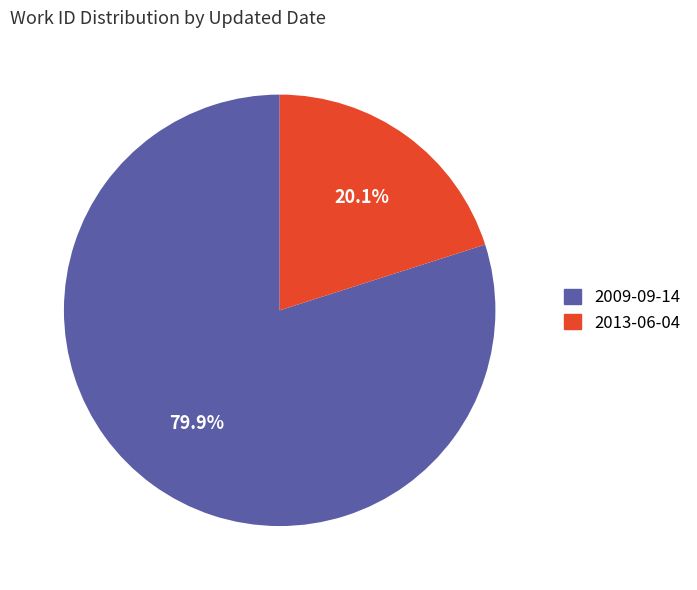

Is there any slice that represents more than half of the pie?

Yes